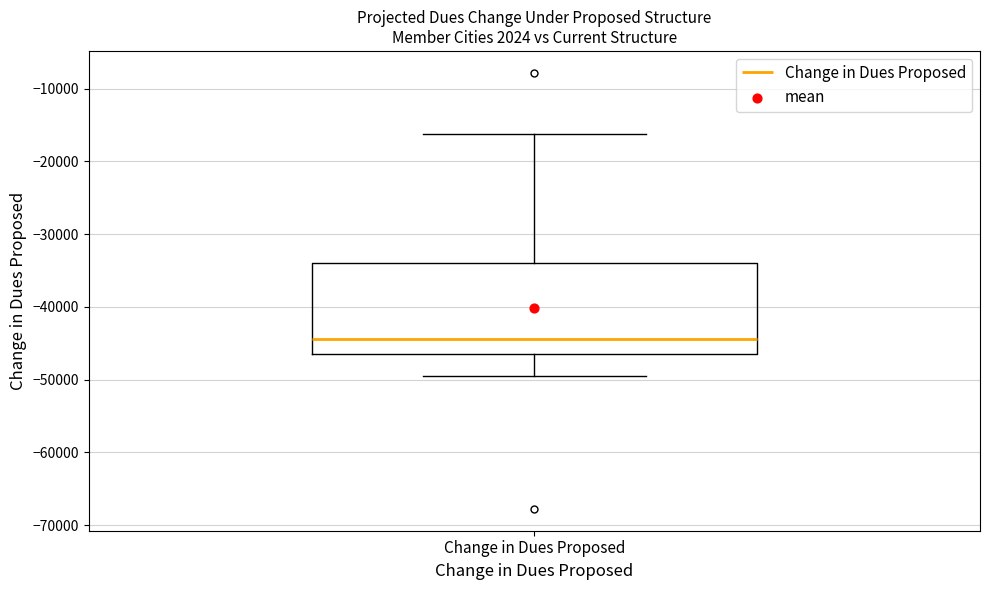

Read this box plot against the y-axis: the position of the median line, the range covered by the box, and the ends of both whiskers. The values are not printed on the chart, so give them approximately, as read against the axis.

median -44000, box -47000 to -34000, whiskers -49000 to -16000